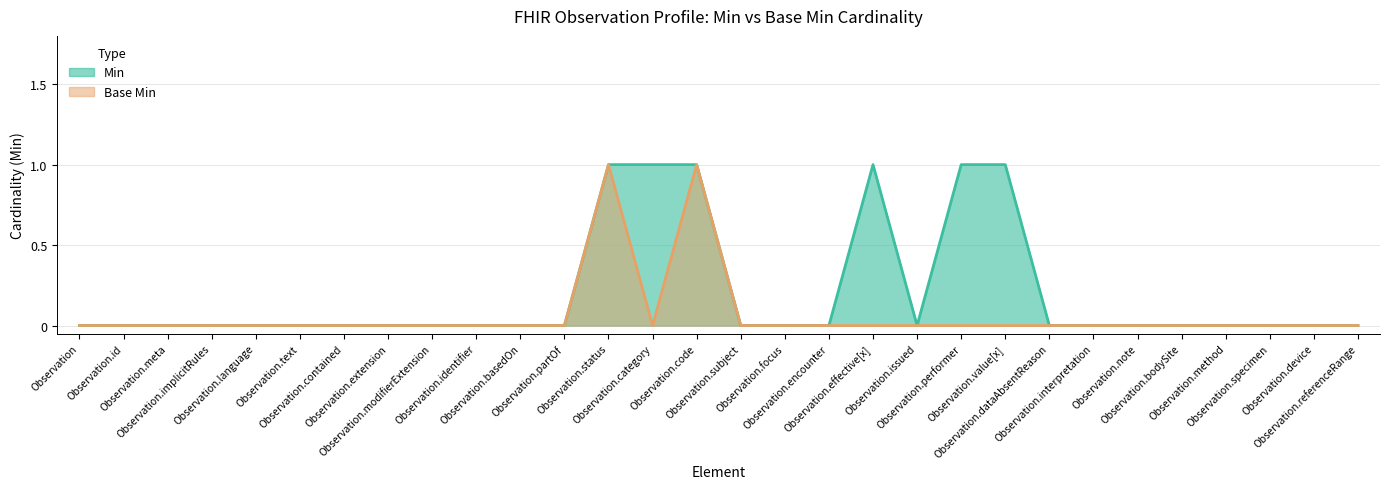

Rank the series by their maximum value, from highest to lowest.

Min, Base Min